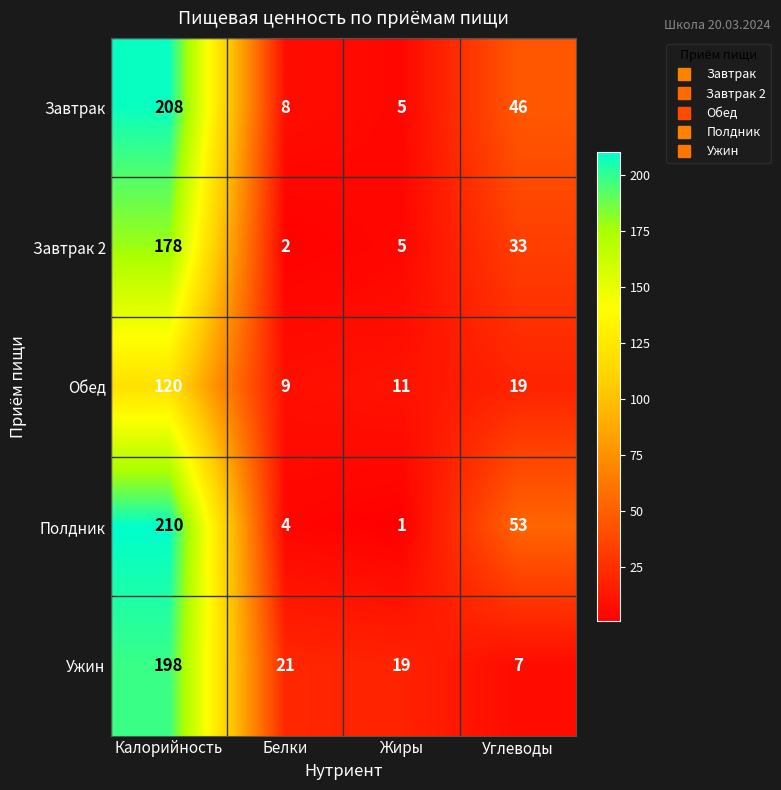

Where does the Полдник series first go above 53?

Калорийность